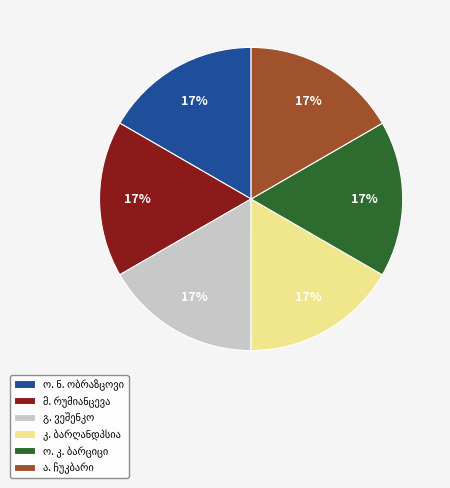

Is there a majority slice in this chart?

No